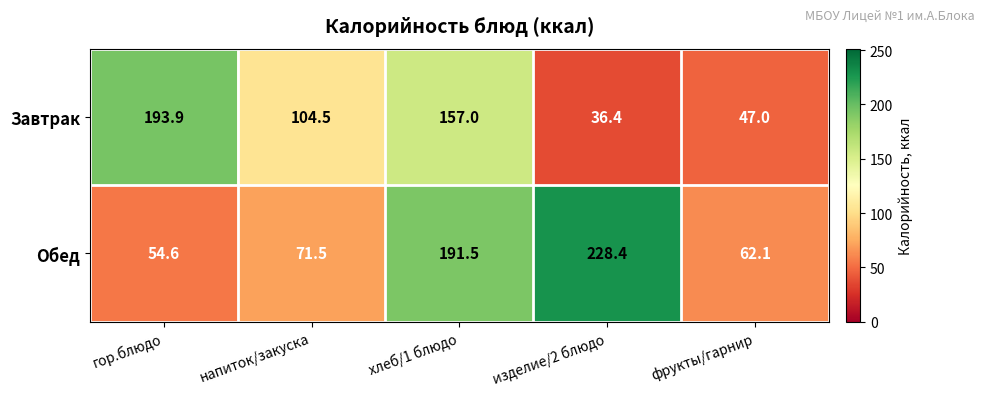

True or false: Завтрак has a value of 35.4 at напиток/закуска.

False